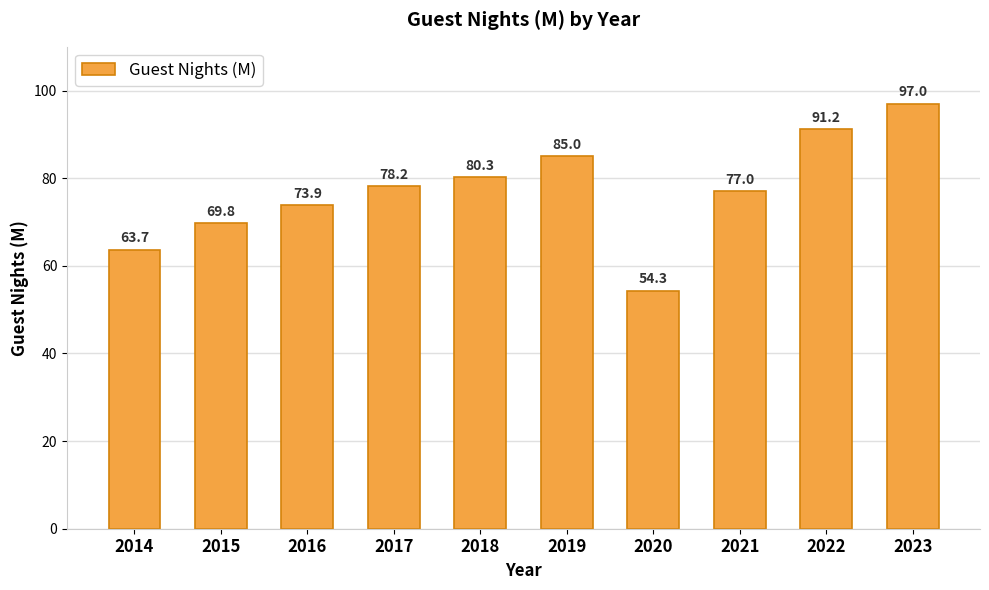

What is the difference between the values at 2017 and 2020?

23.9